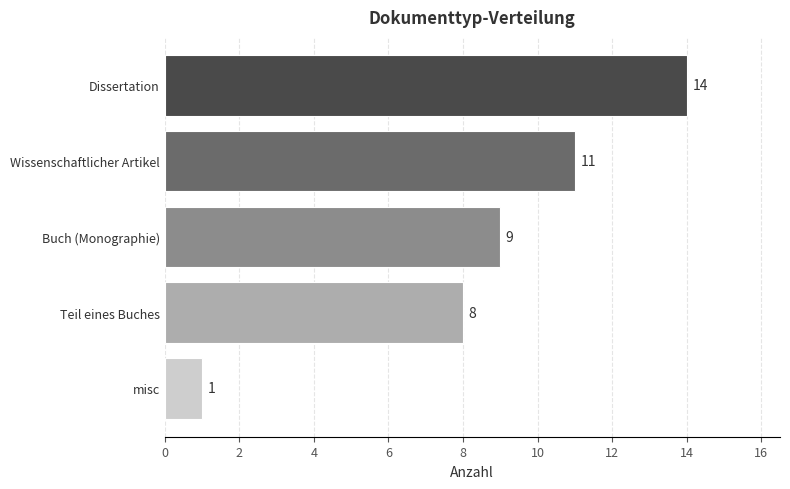

Reading bottom to top, transcribe all the data shown in this chart.

1	8	9	11	14